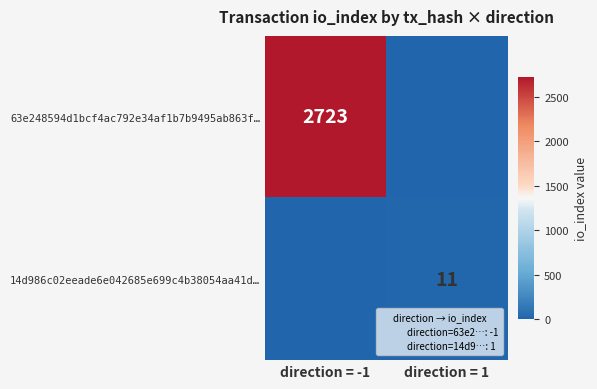

Rank the series by their average value, from highest to lowest.

63e248594d1bcf4ac792e34af1b7b9495ab863f…, 14d986c02eeade6e042685e699c4b38054aa41d…